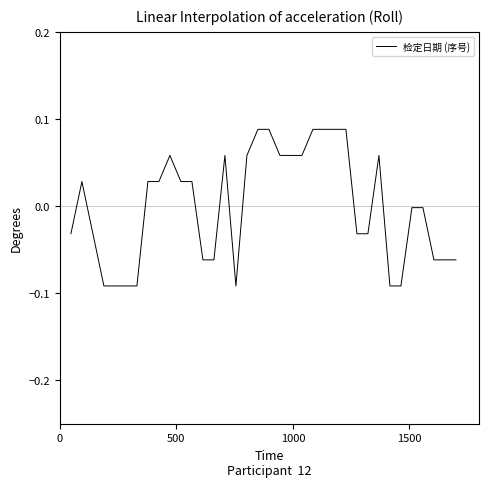

Does the chart have visible grid lines?

No